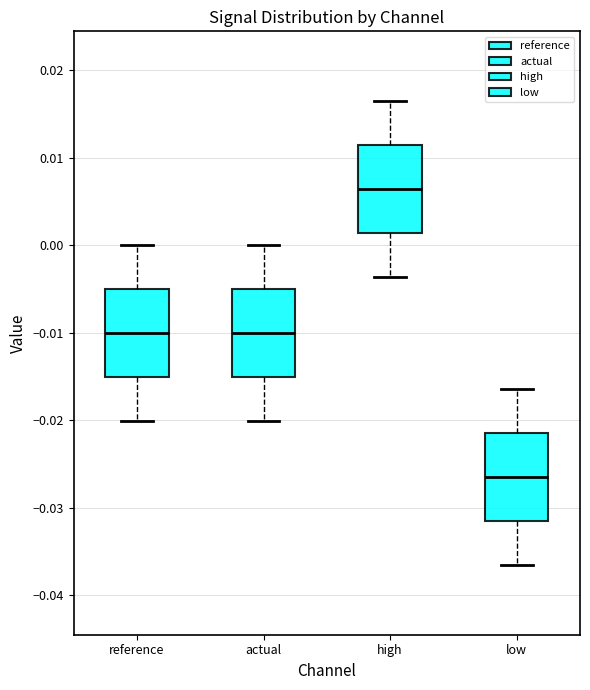

Reading left to right, read every box against the y-axis: the position of its median line, the range the box covers, and the ends of its whiskers. The values are not printed on the chart, so give them approximately, as read against the axis.

reference: median -0.010, box -0.015 to -0.005, whiskers -0.020 to 0.000
actual: median -0.010, box -0.015 to -0.005, whiskers -0.020 to 0.000
high: median 0.006, box 0.001 to 0.011, whiskers -0.004 to 0.016
low: median -0.027, box -0.032 to -0.022, whiskers -0.037 to -0.016